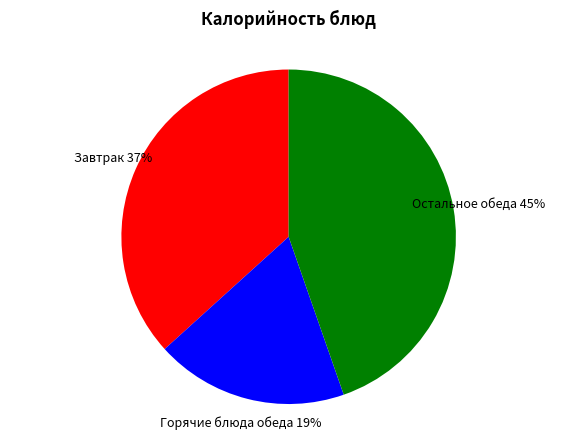

Approximately how many times larger is the value at Горячие блюда обеда compared to Завтрак?

0.5